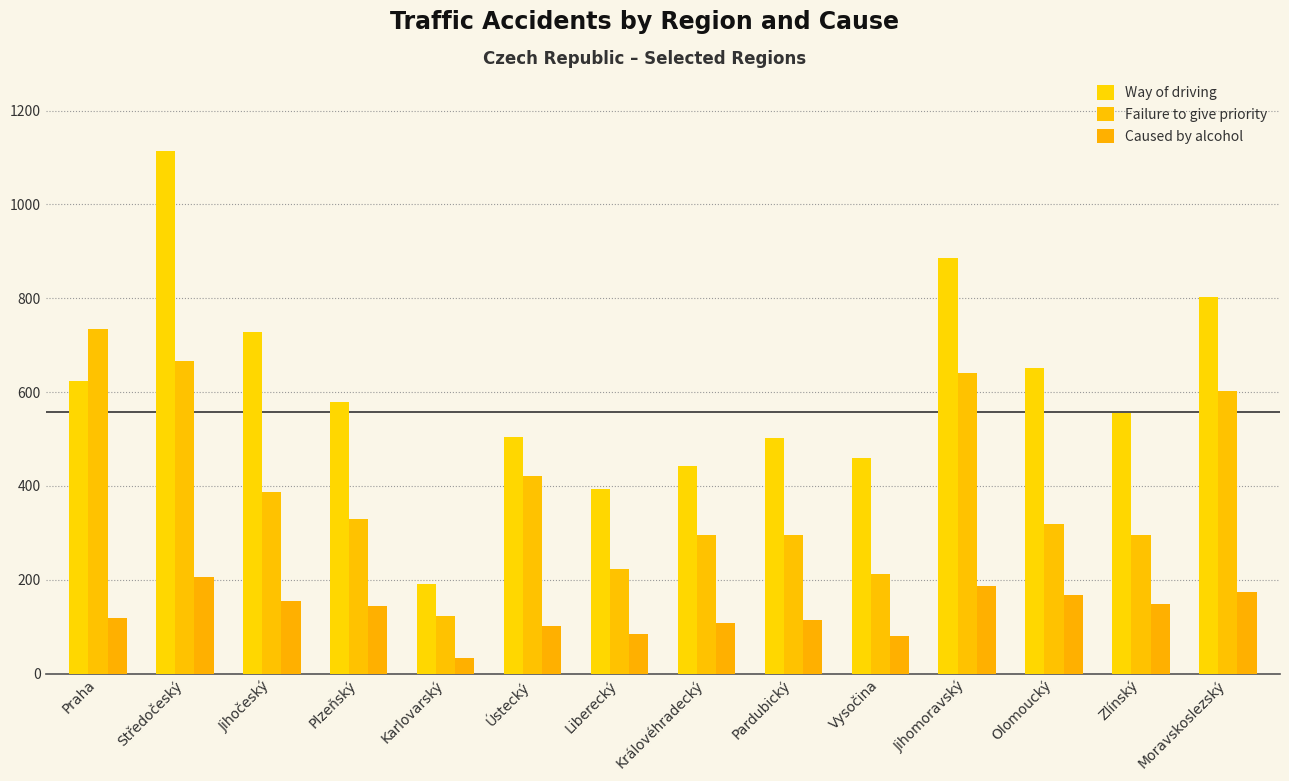

What is the label of the 11th bar from the left?

Jihomoravský